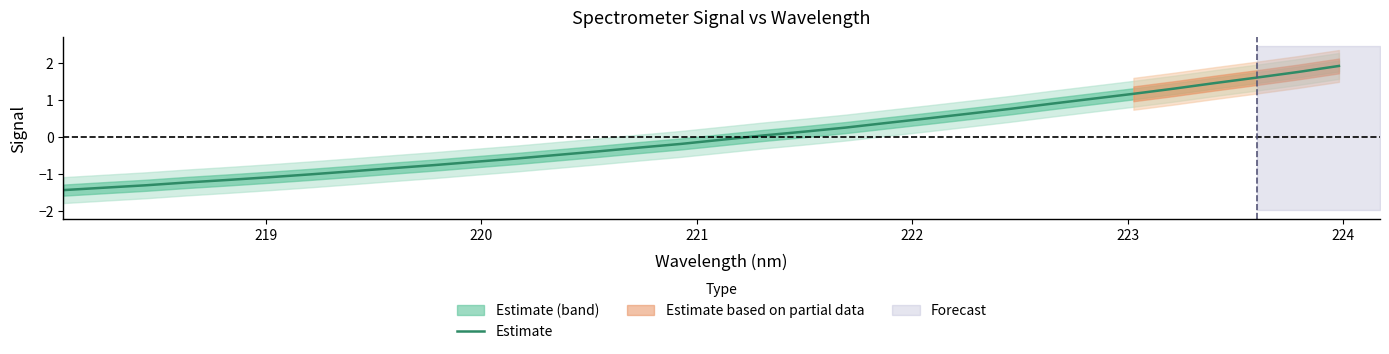

How many lines are shown in the chart?

1